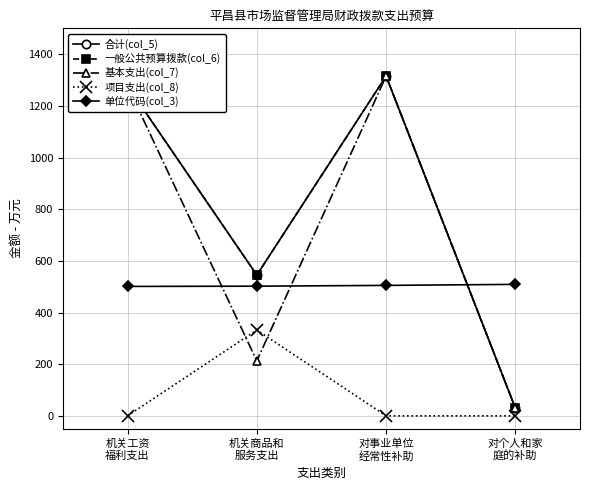

True or false: 基本支出(col_7) and 合计(col_5) cross at least once.

False